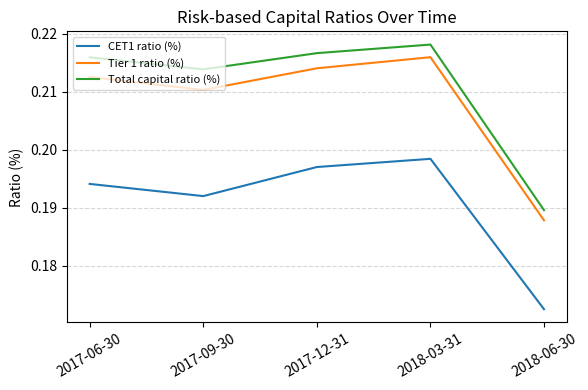

At which category does Total capital ratio (%) reach its first local valley?

2017-09-30